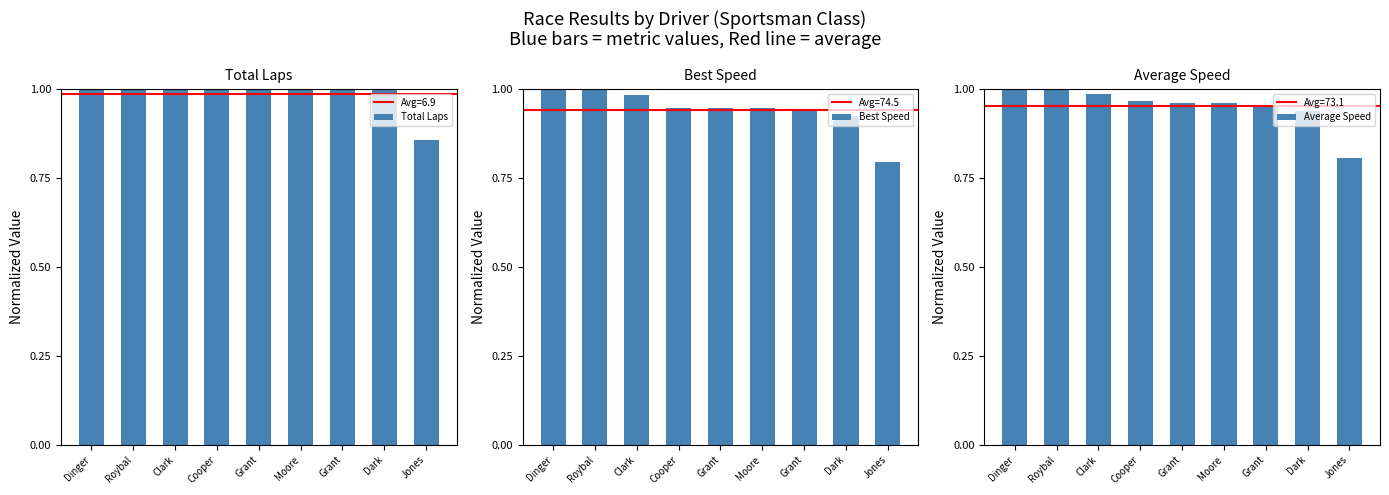

What is the average value of the Best Speed series?

0.9